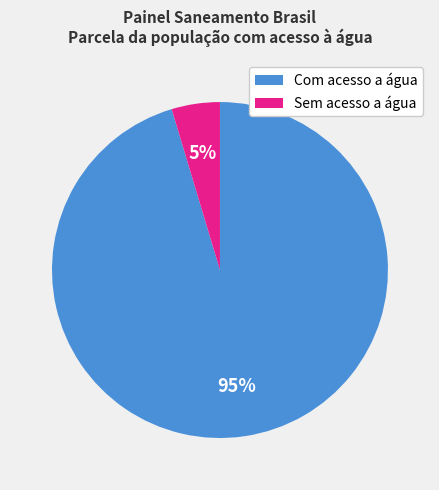

How many segments does this pie chart have?

2